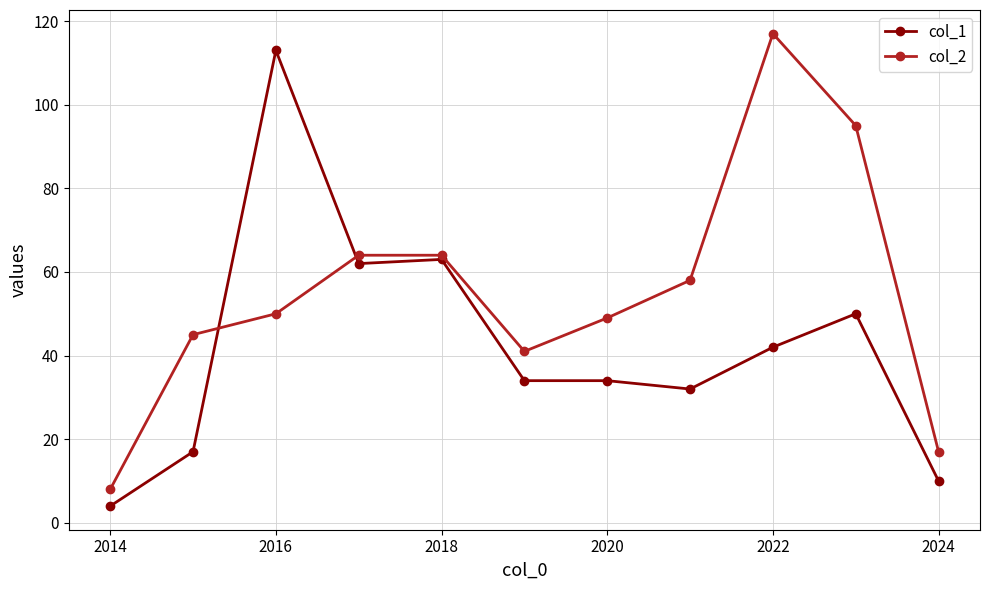

Reading left to right, extract all data points from this chart.

col_1: 4	17	113	62	63	34	34	32	42	50	10
col_2: 8	45	50	64	64	41	49	58	117	95	17